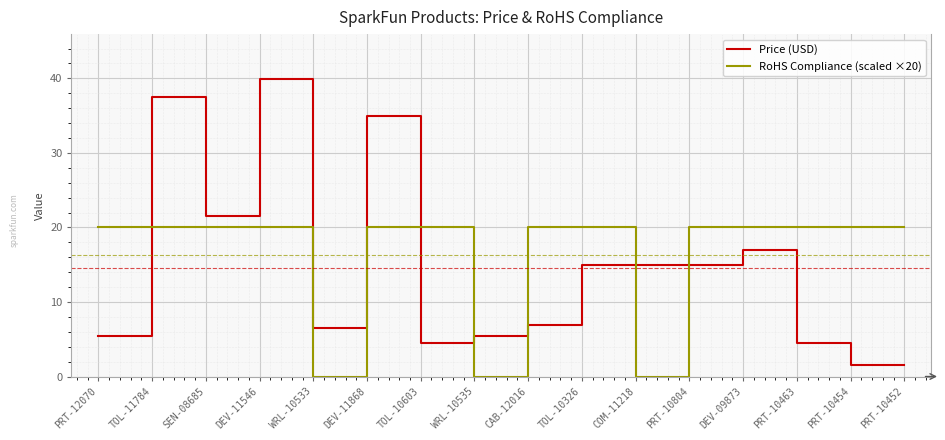

Read the RoHS Compliance (scaled ×20) value at PRT-10804.

20.0